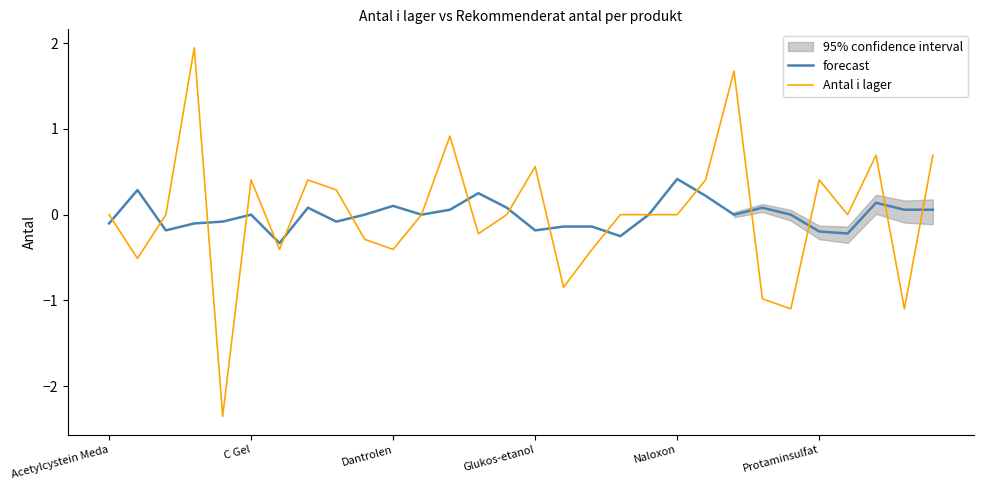

How many positive values does the Antal i lager series have?

11